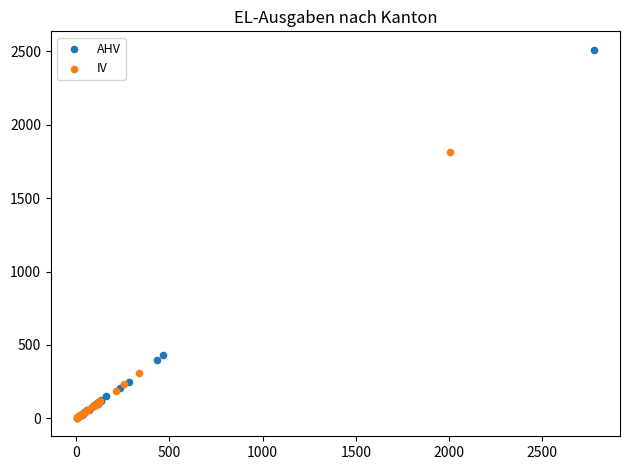

Which series has the largest Y range (max minus min)?

AHV